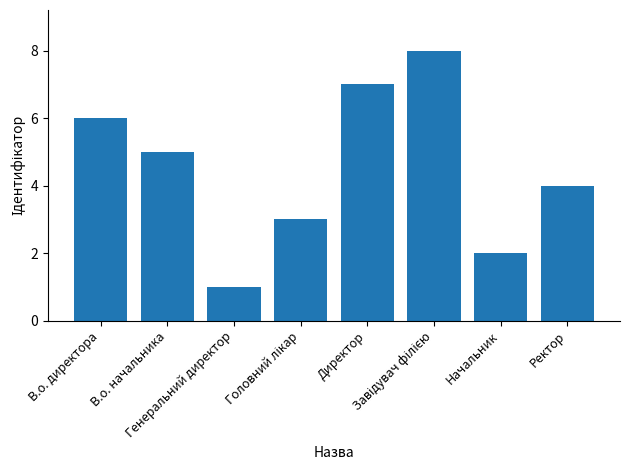

Does the chart contain any negative values?

No